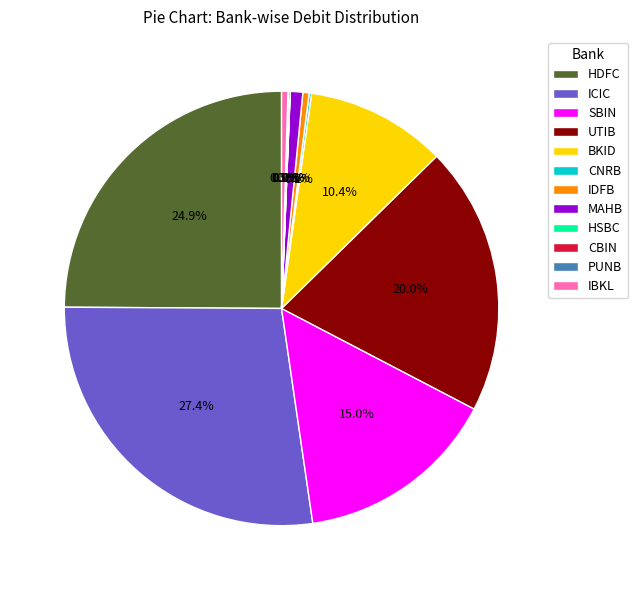

Between UTIB and MAHB, which is larger?

UTIB